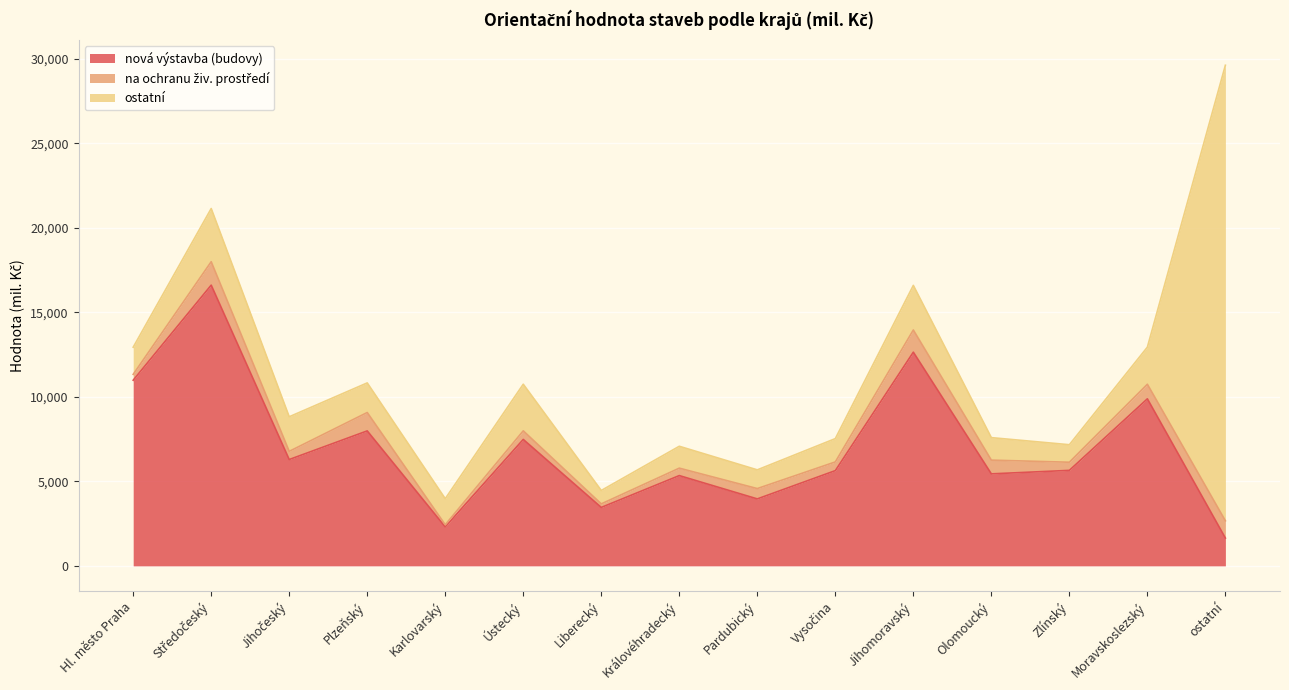

True or false: nová výstavba (budovy) has a value of 1645 at ostatní.

True